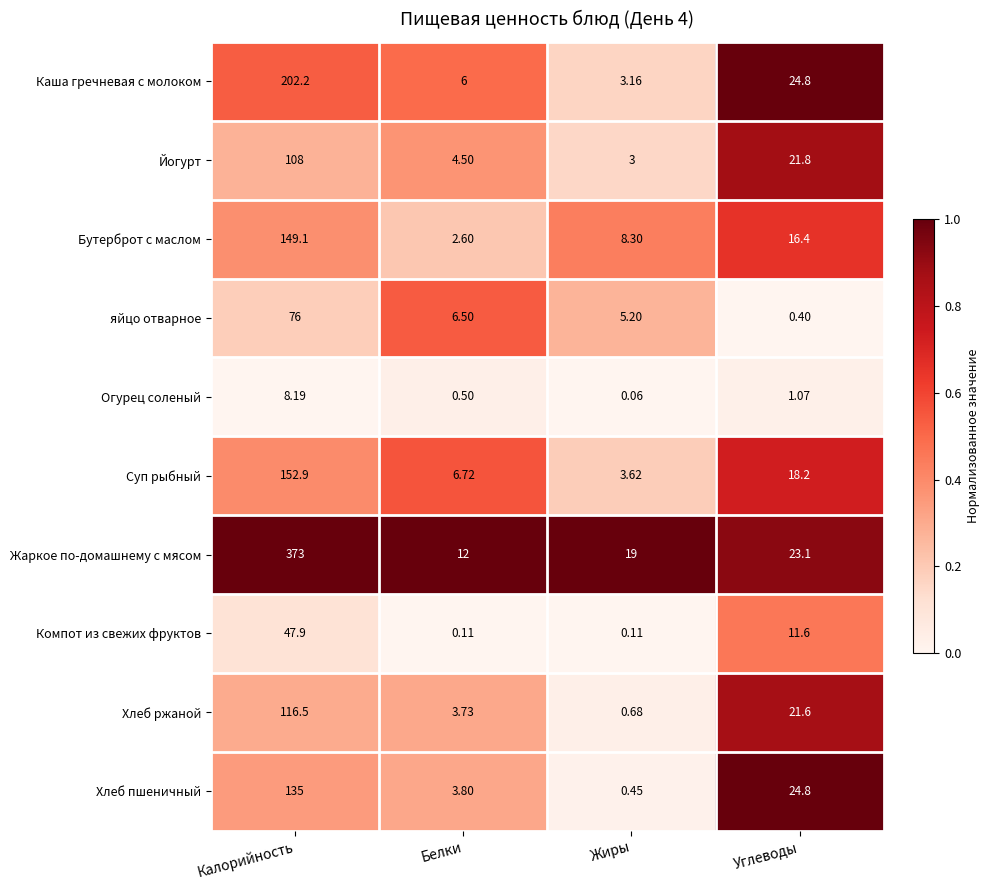

Is the value of Жаркое по-домашнему с мясом at Углеводы greater than the value of Хлеб ржаной at Калорийность?

No